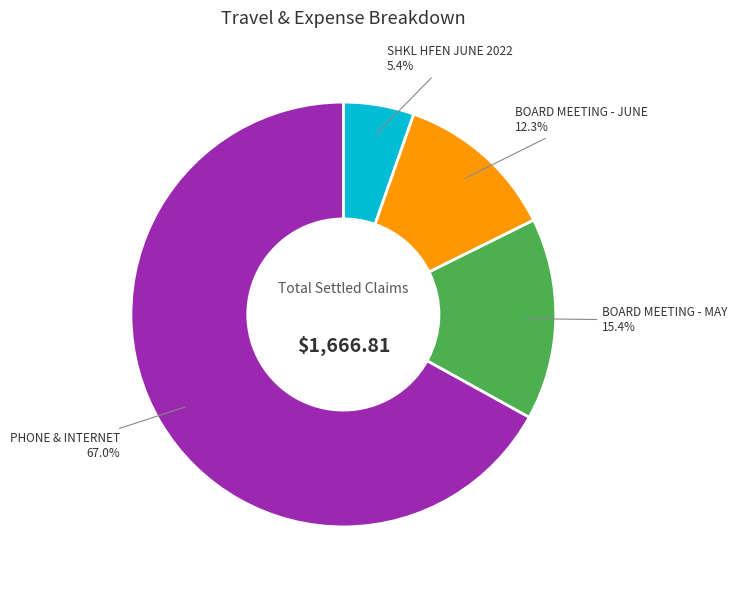

Is there a majority slice in this chart?

Yes